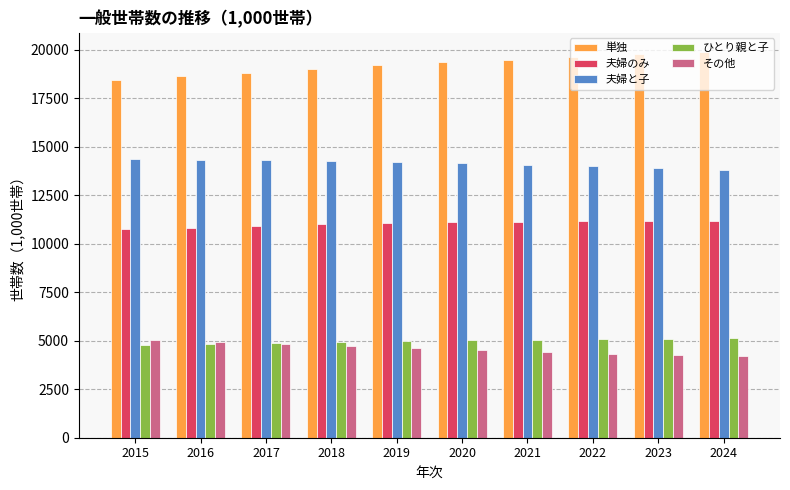

How many data points in ひとり親と子 are less than 5019?

5